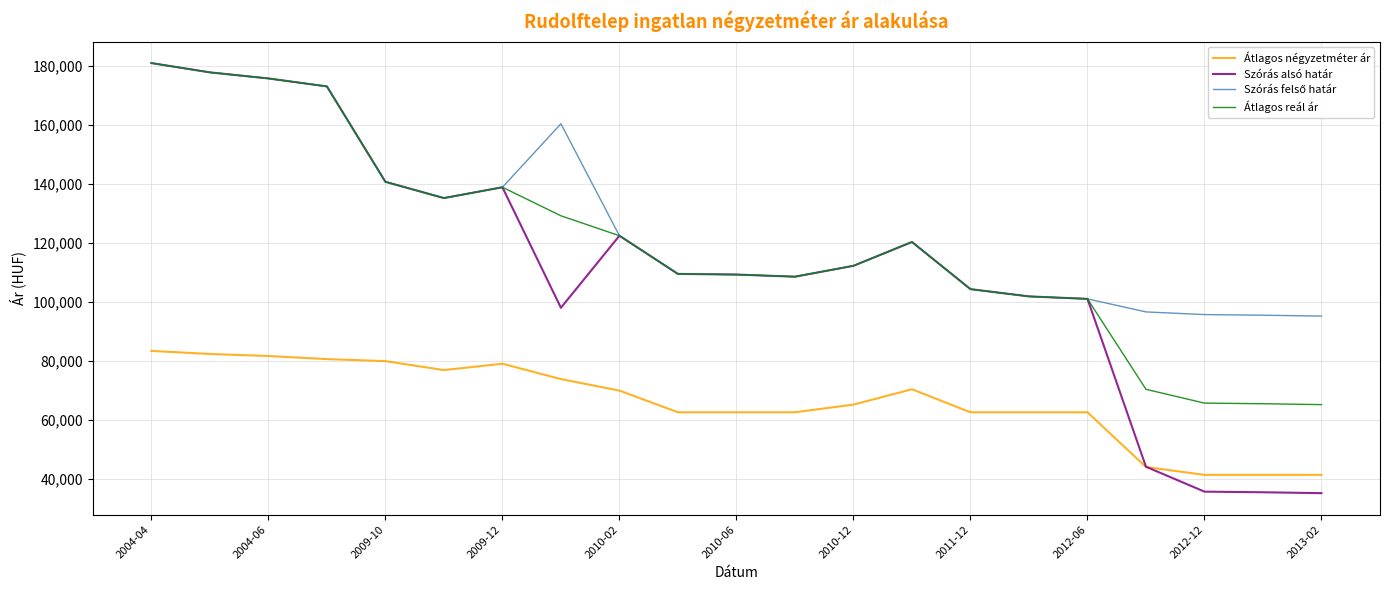

True or false: Átlagos négyzetméter ár and Átlagos reál ár intersect in this chart.

False